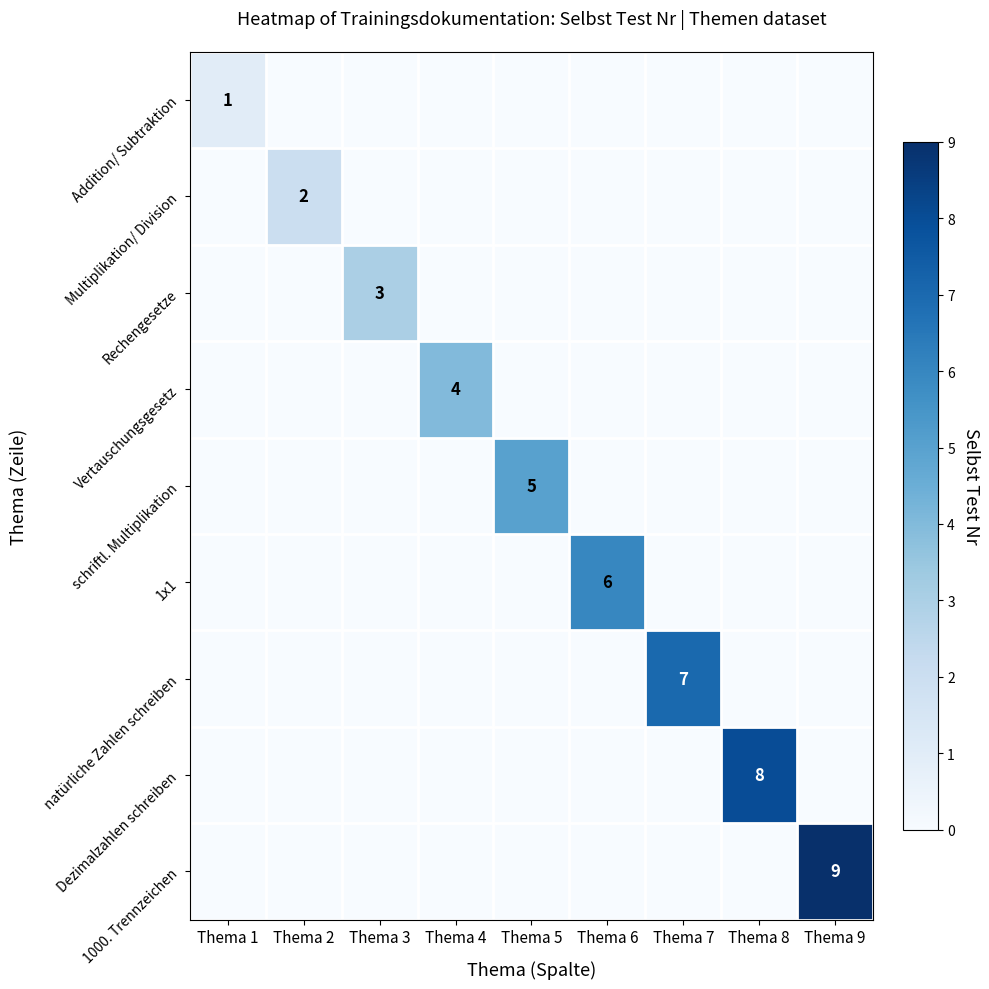

True or false: Dezimalzahlen schreiben has a value of 0 at Thema 5.

True